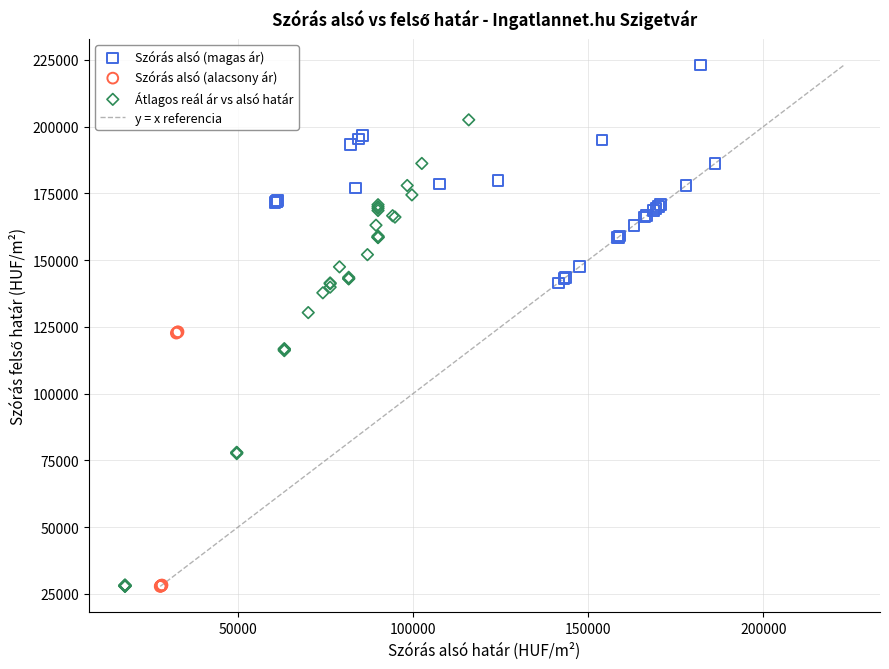

Which series reaches the maximum Y coordinate?

Szórás alsó (magas ár)